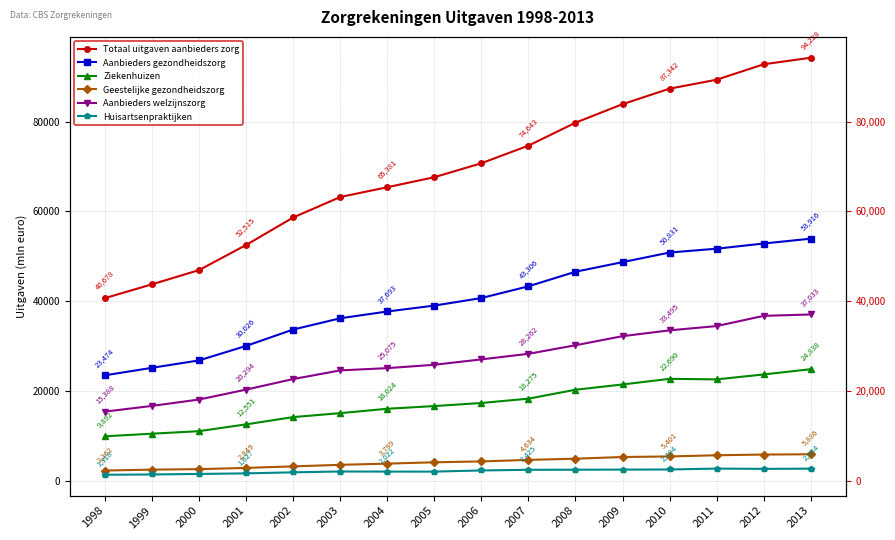

Reading right to left, list all the values displayed in this chart.

Totaal uitgaven aanbieders zorg: 94228	92773	89330	87342	83884	79755	74643	70722	67614	65381	63197	58638	52515	46919	43751	40678
Aanbieders gezondheidszorg: 53916	52840	51684	50831	48688	46553	43306	40688	39010	37693	36183	33675	30026	26801	25147	23474
Ziekenhuizen: 24838	23671	22571	22690	21436	20261	18275	17308	16624	16024	15047	14167	12551	11032	10468	9892
Geestelijke gezondheidszorg: 5886	5820	5665	5401	5273	4899	4634	4290	4099	3799	3536	3182	2849	2572	2462	2262
Aanbieders welzijnszorg: 37033	36723	34444	33495	32195	30175	28262	27026	25821	25075	24571	22642	20294	18080	16660	15388
Huisartsenpraktijken: 2684	2632	2698	2494	2470	2444	2425	2281	2020	2022	2045	1864	1627	1504	1383	1318